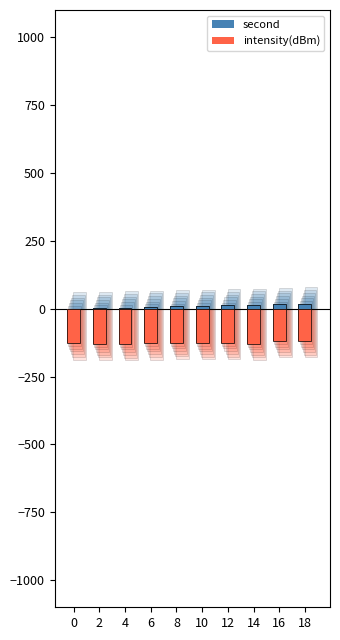

What is the total value across all series at 12?

-114.3